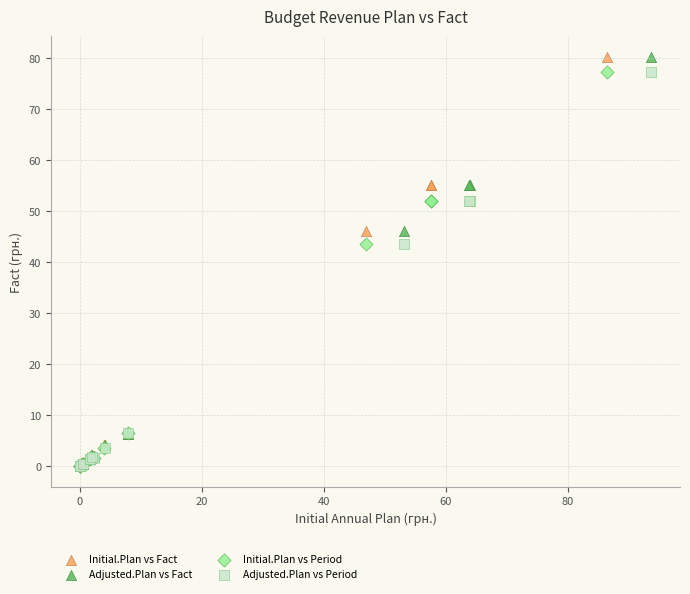

What are all the series names shown in the legend?

Initial.Plan vs Fact, Adjusted.Plan vs Fact, Initial.Plan vs Period, Adjusted.Plan vs Period